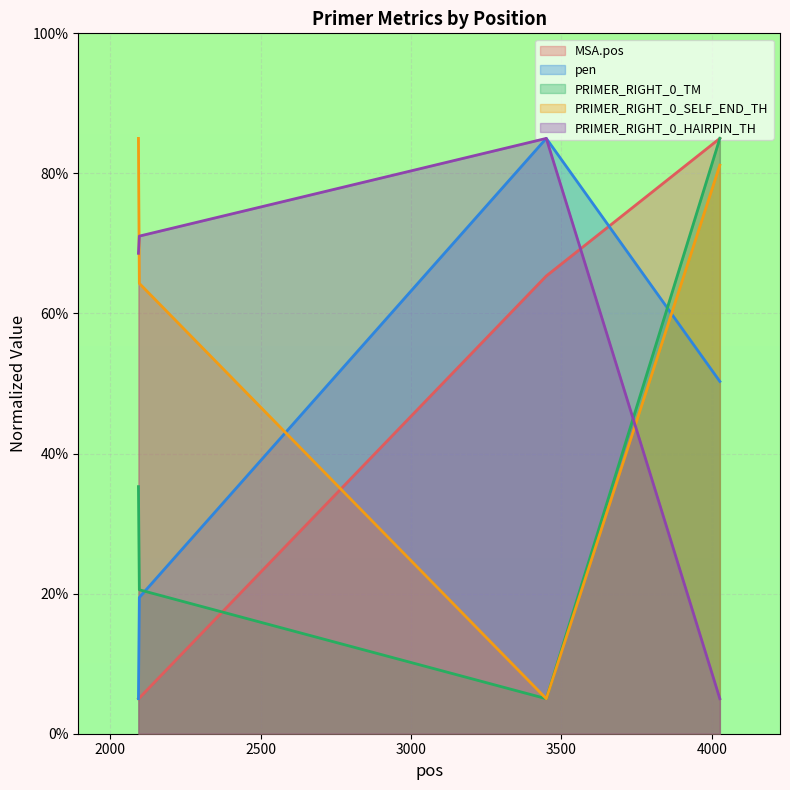

What is the difference between the PRIMER_RIGHT_0_TM values at 2094 and 3450?

30.3